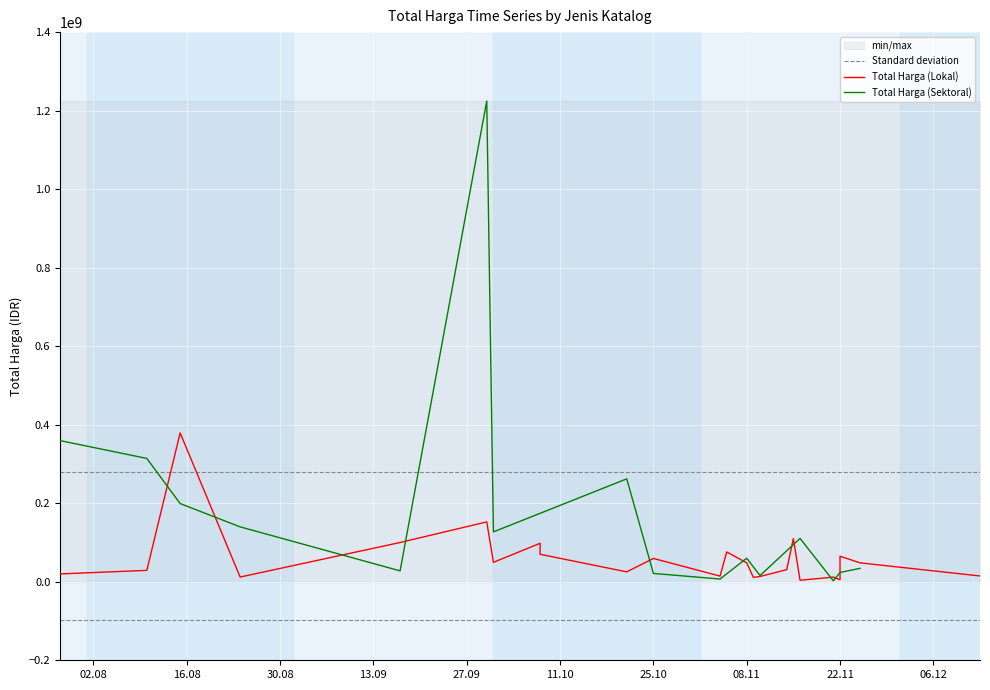

What is the maximum value for Total Harga (Sektoral)?

1224682000